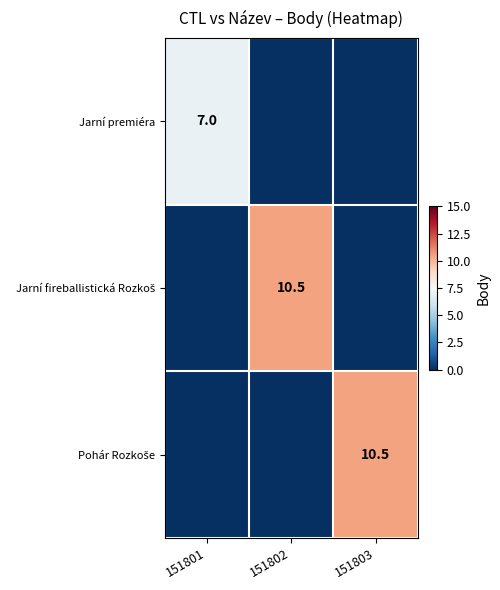

Between 151801 and 151803, which series saw the biggest shift?

Pohár Rozkoše